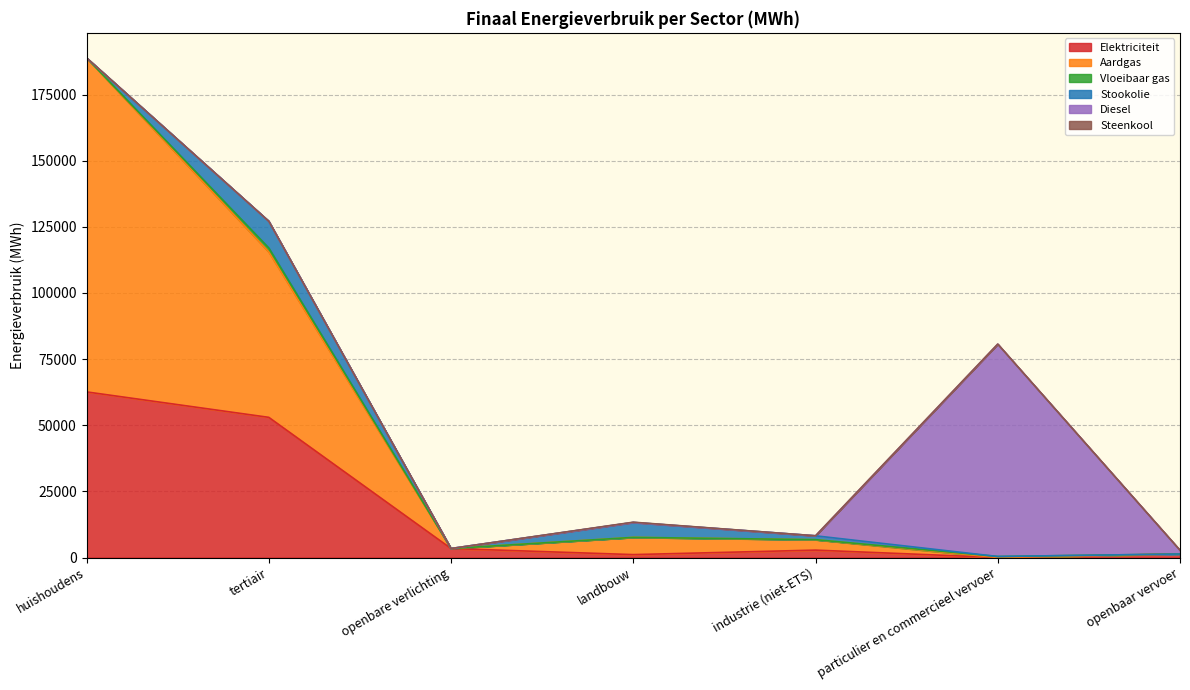

Reading left to right, list all the values displayed in this chart.

Elektriciteit: 62605.5	52985.5	3402.8	1098.8	2797.3	0.8	1327.3
Aardgas: 126281.0	62536.8	0.0	6501.6	3919.8	3.6	0.0
Vloeibaar gas: 0.0	1474.8	0.0	11.5	38.3	381.7	0.0
Stookolie: 0.0	10127.4	0.0	5643.7	1453.1	0.0	0.0
Diesel: 0.0	0.0	0.0	0.0	0.0	80294.0	1423.9
Steenkool: 0.0	0.0	0.0	98.1	5.7	0.0	0.0